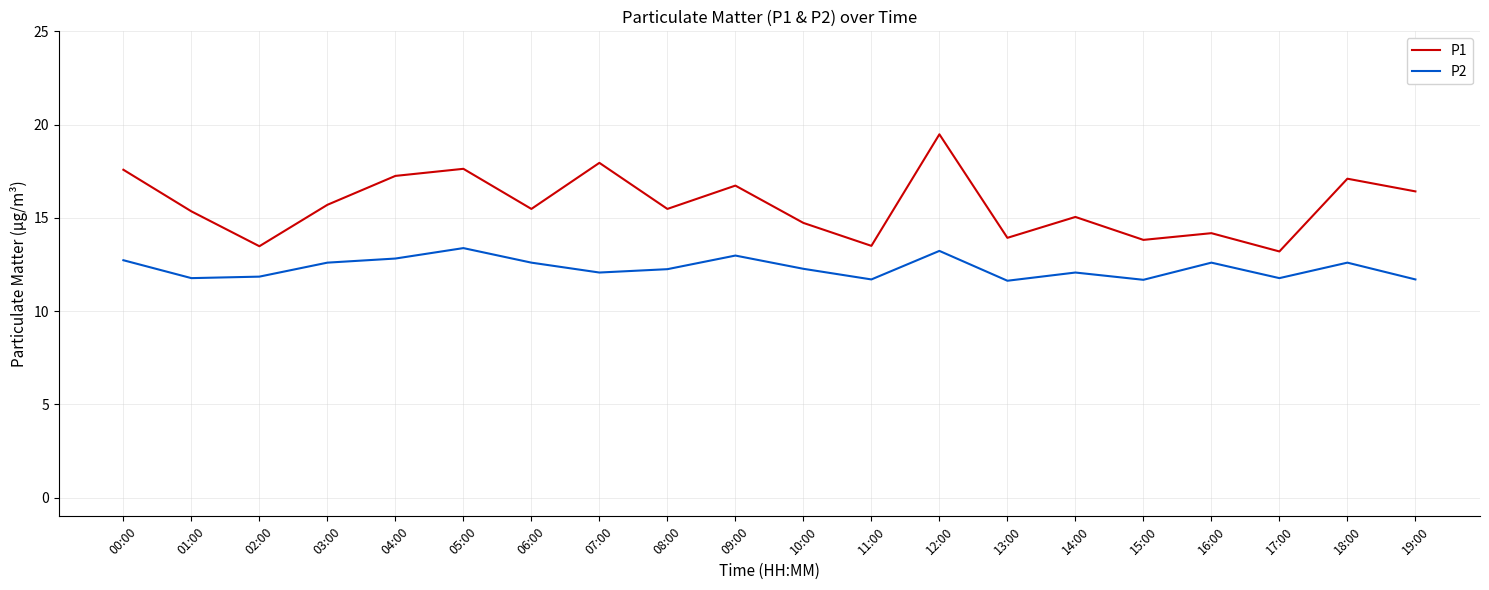

What is the highest value of the P2 series?

13.4